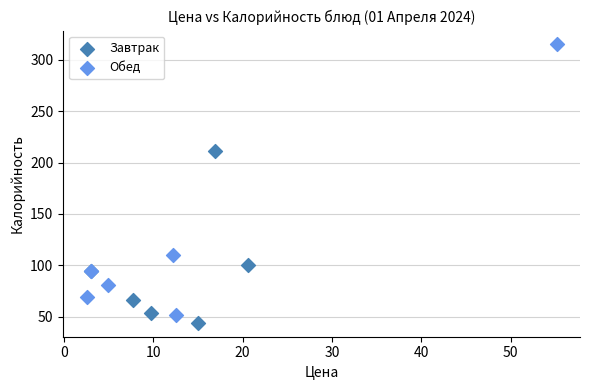

Which series has the largest Y range (max minus min)?

Обед